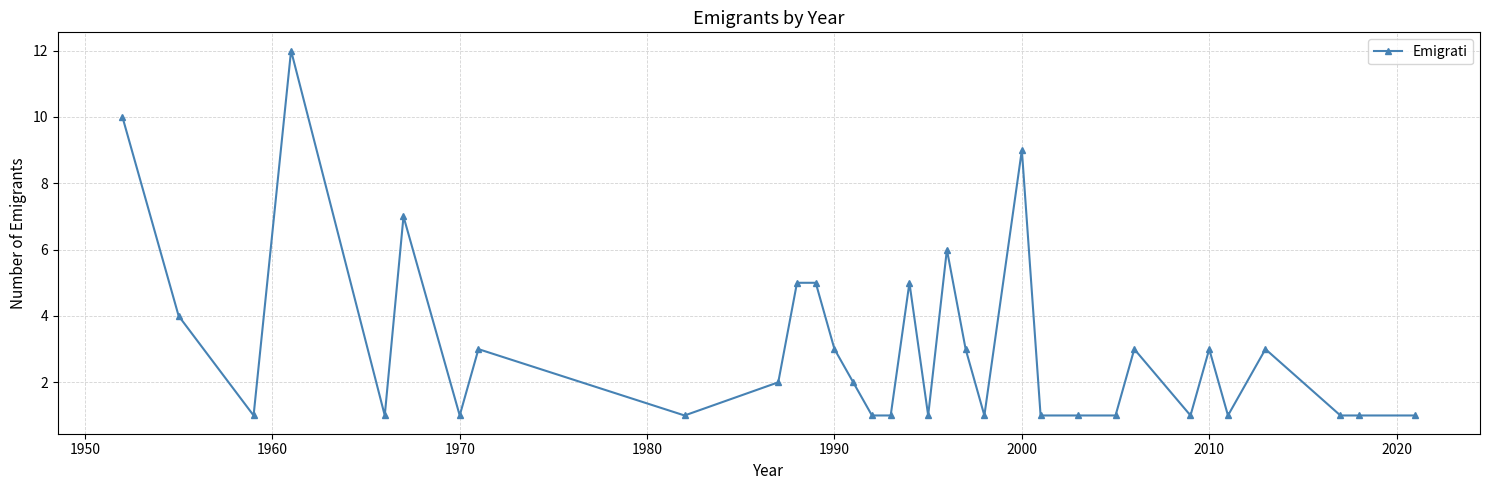

What is the greatest value displayed?

12